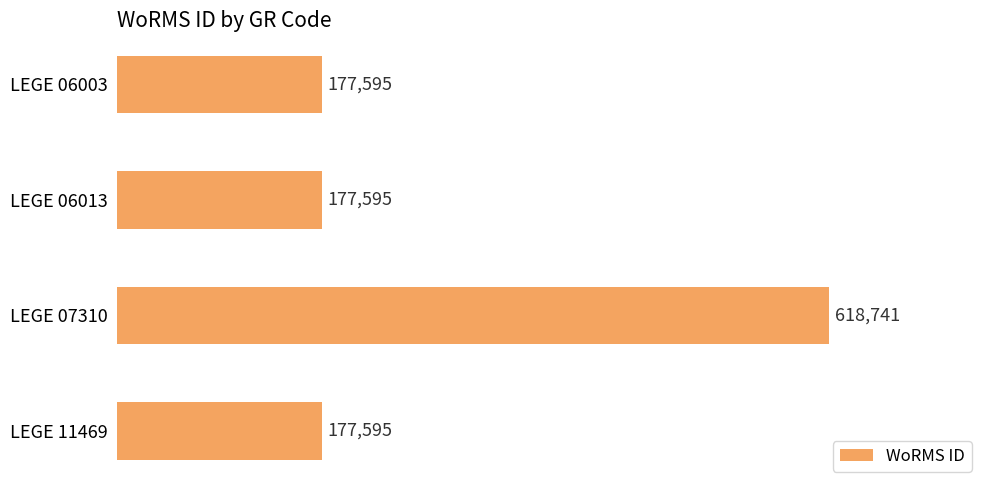

Which label corresponds to the largest value in the chart?

LEGE 07310